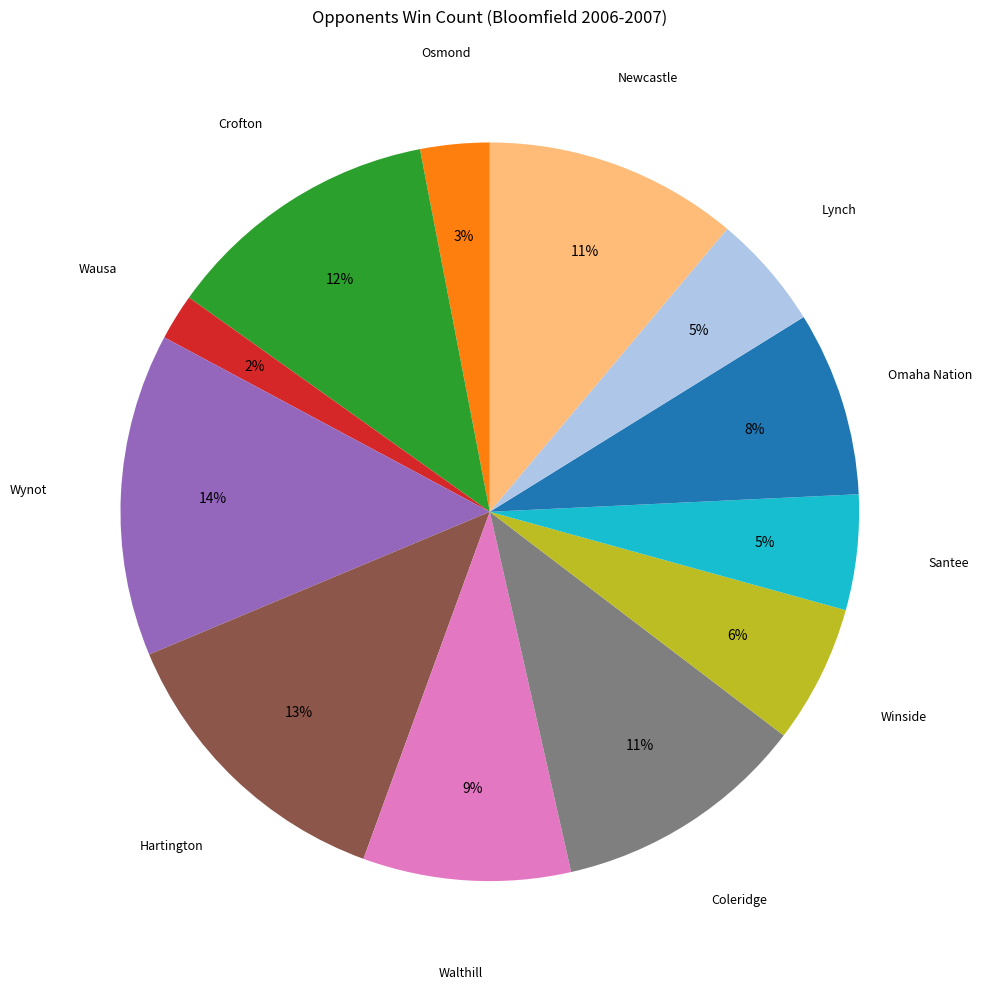

Is there a majority slice in this chart?

No